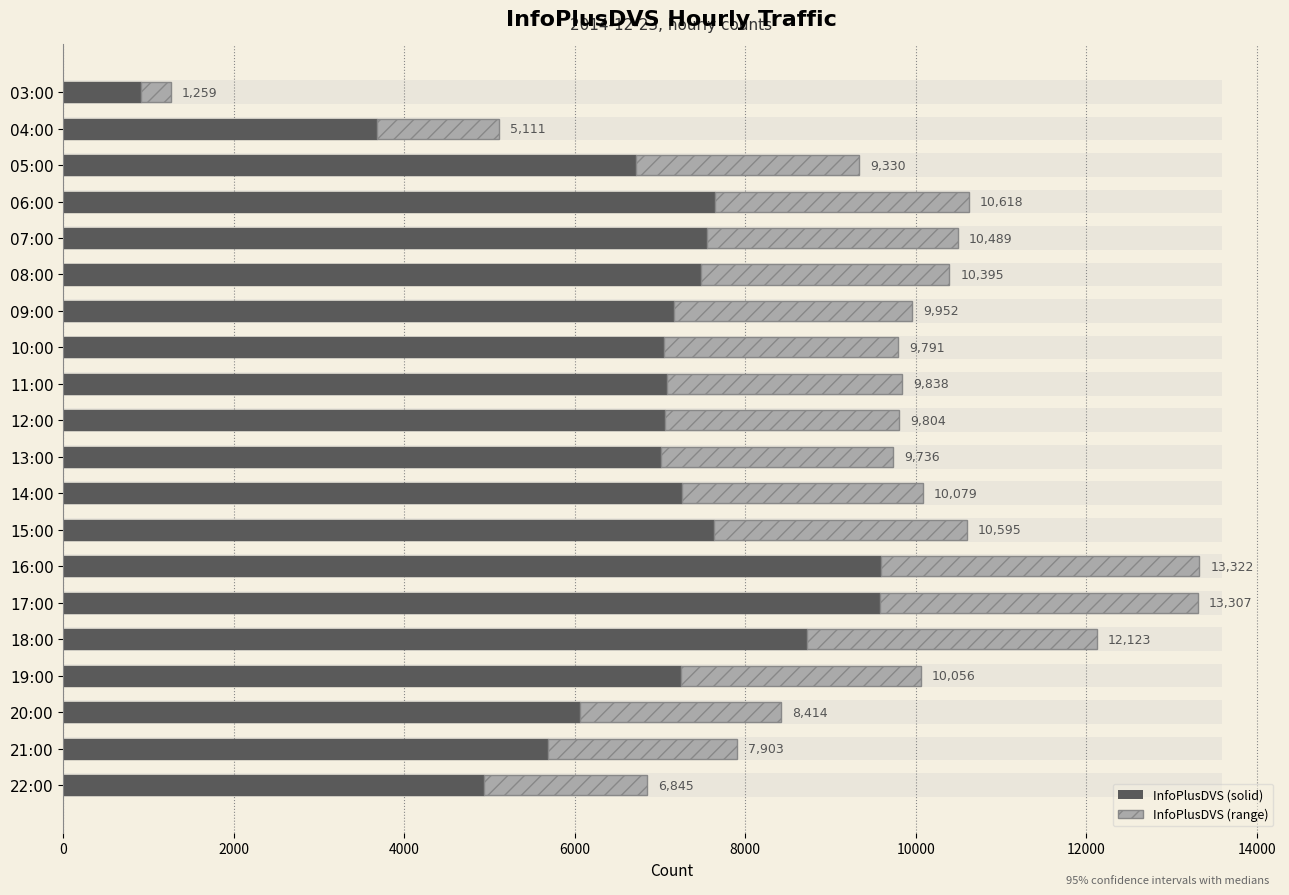

What is the sum of all InfoPlusDVS (range) values?

52910.8